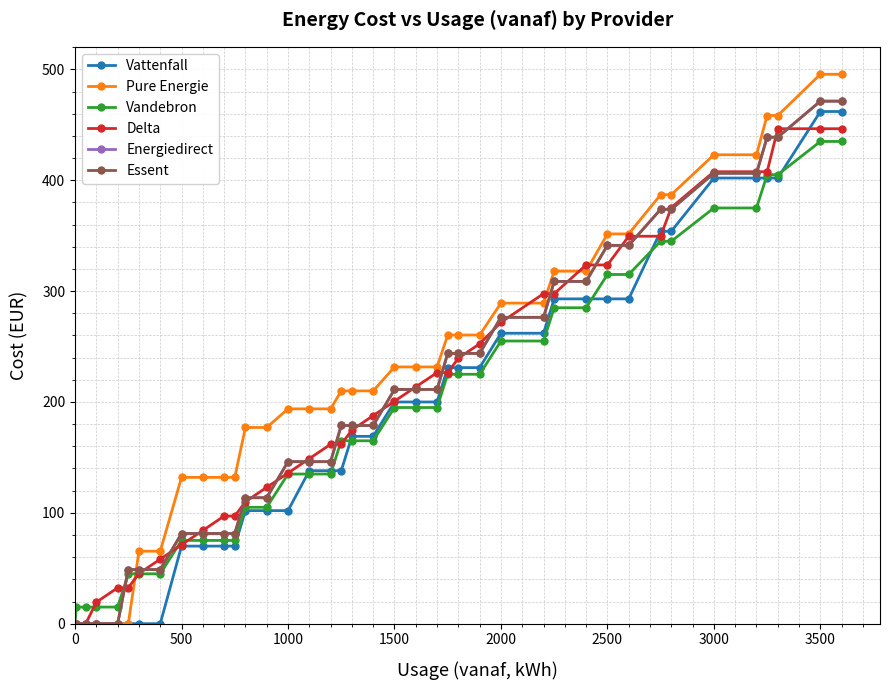

What is the difference between the maximum and minimum values in the Delta series?

446.5